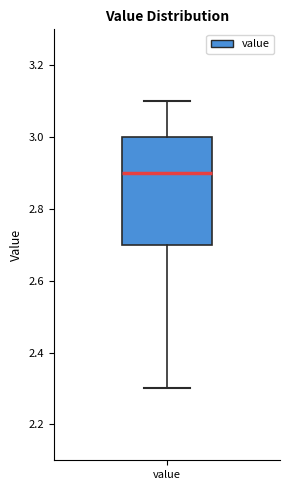

Read this box plot against the y-axis: the position of the median line, the range covered by the box, and the ends of both whiskers. The values are not printed on the chart, so give them approximately, as read against the axis.

median 2.9, box 2.7 to 3.0, whiskers 2.3 to 3.1